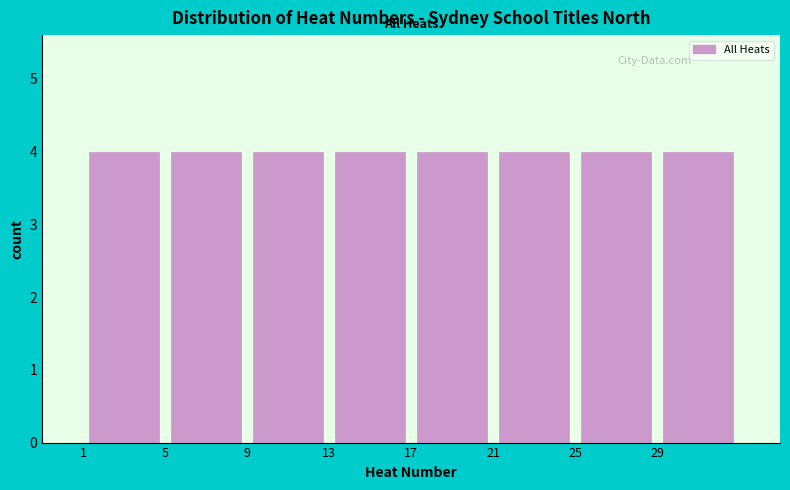

Reading left to right, transcribe this chart: for each bar, give the range it covers on the x-axis and its height. The values are not printed on the chart, so give them approximately, as read against the axis.

1 to 5: 4
5 to 9: 4
9 to 13: 4
13 to 17: 4
17 to 21: 4
21 to 25: 4
25 to 29: 4
29 to 33: 4